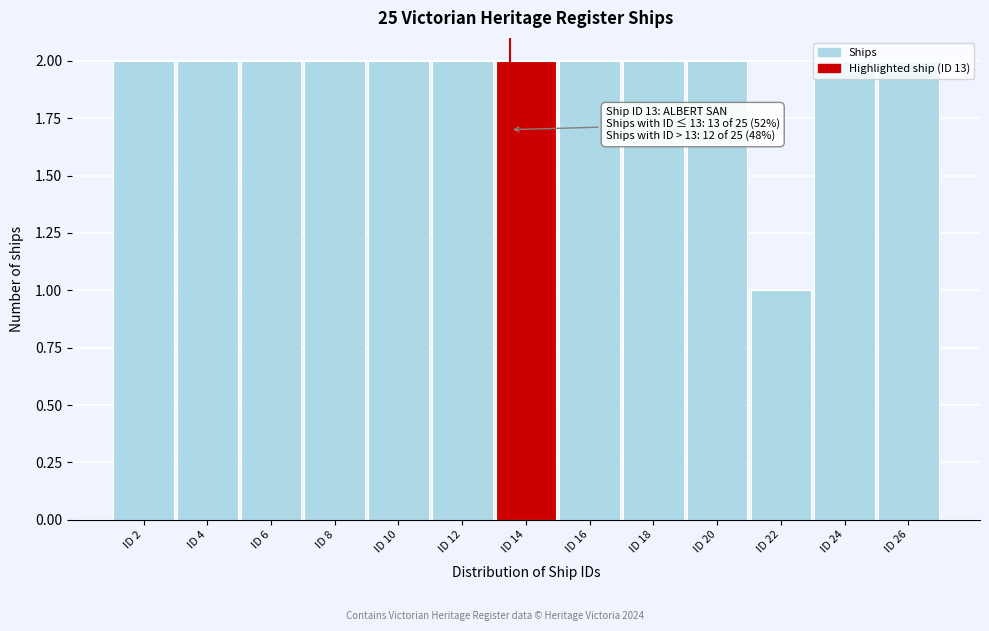

Approximately how many times larger is the value at ID 18 compared to ID 20?

1.0